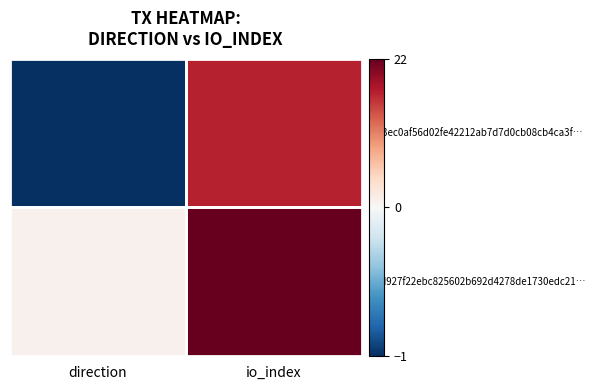

What is the total value across all series at io_index?

39